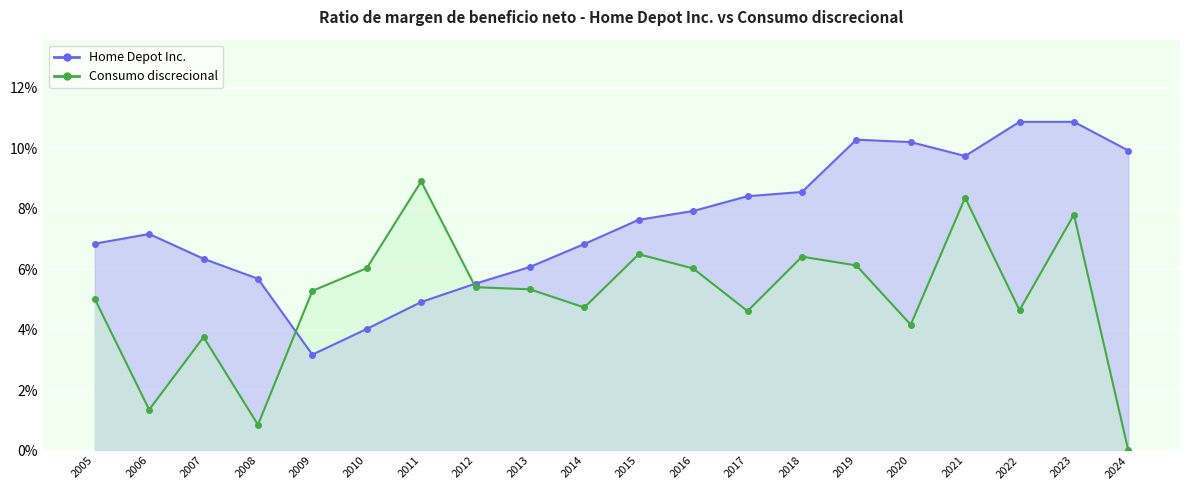

Rank the series by their maximum value, from lowest to highest.

Consumo discrecional, Home Depot Inc.